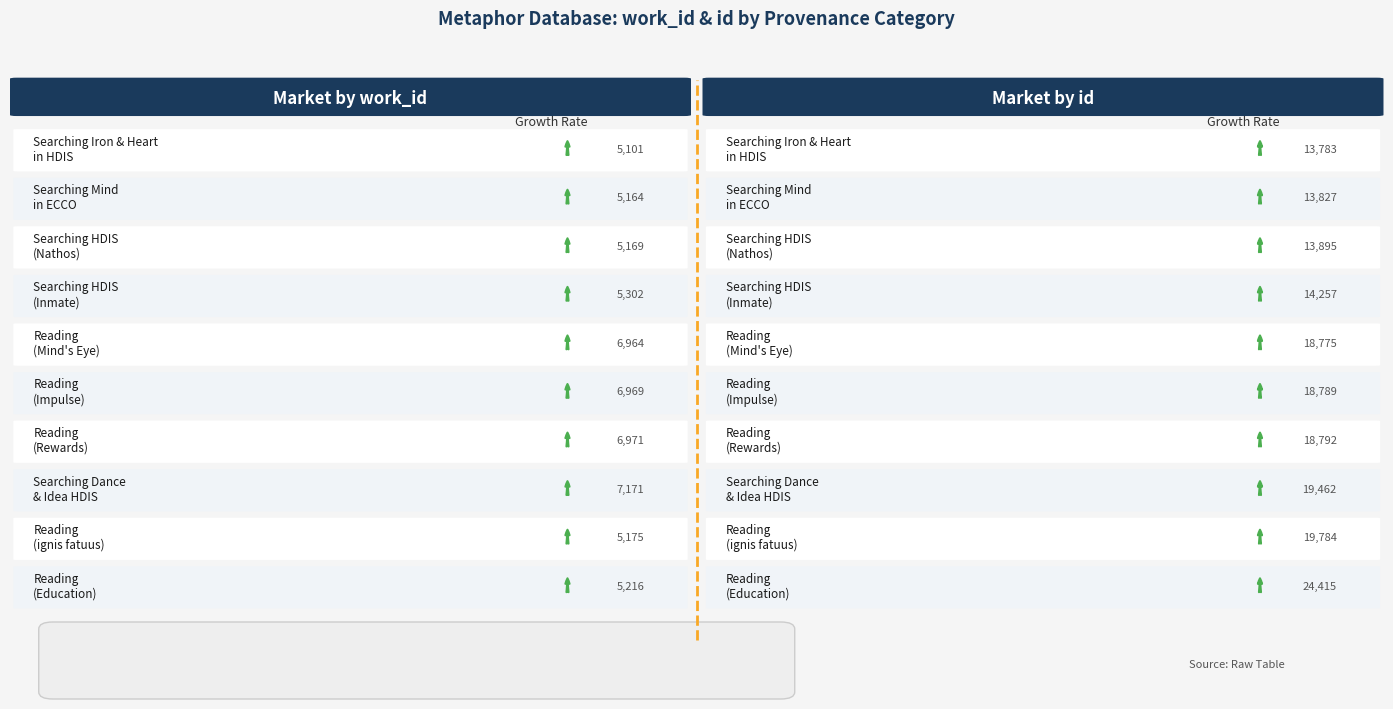

How many bars are there in total?

20